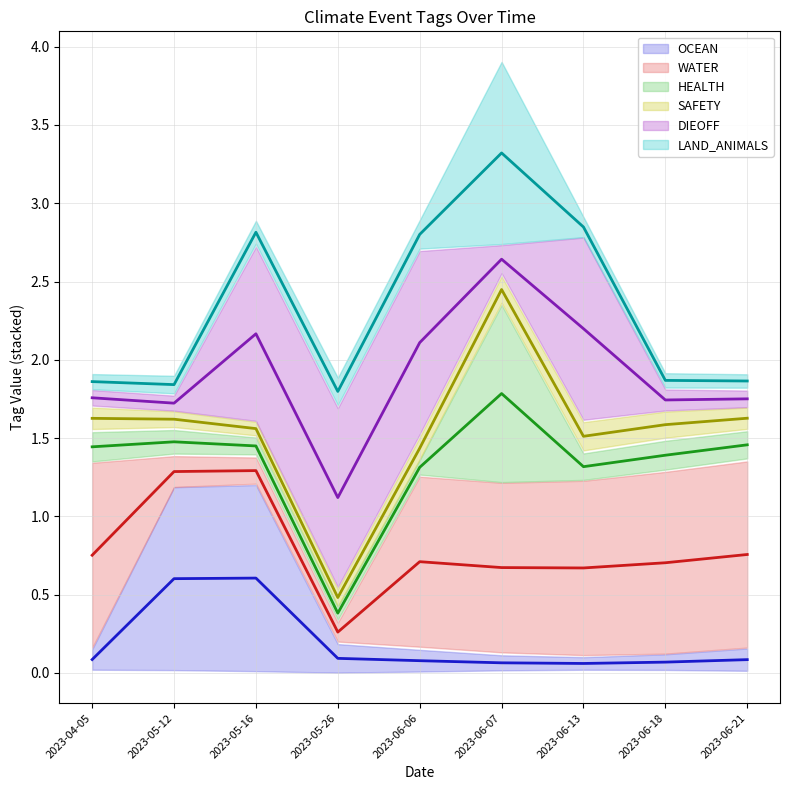

Rank the series at 2023-05-12 from lowest to highest value.

OCEAN (mean), WATER (mean), HEALTH (mean), SAFETY (mean), DIEOFF (mean), LAND_ANIMALS (mean)